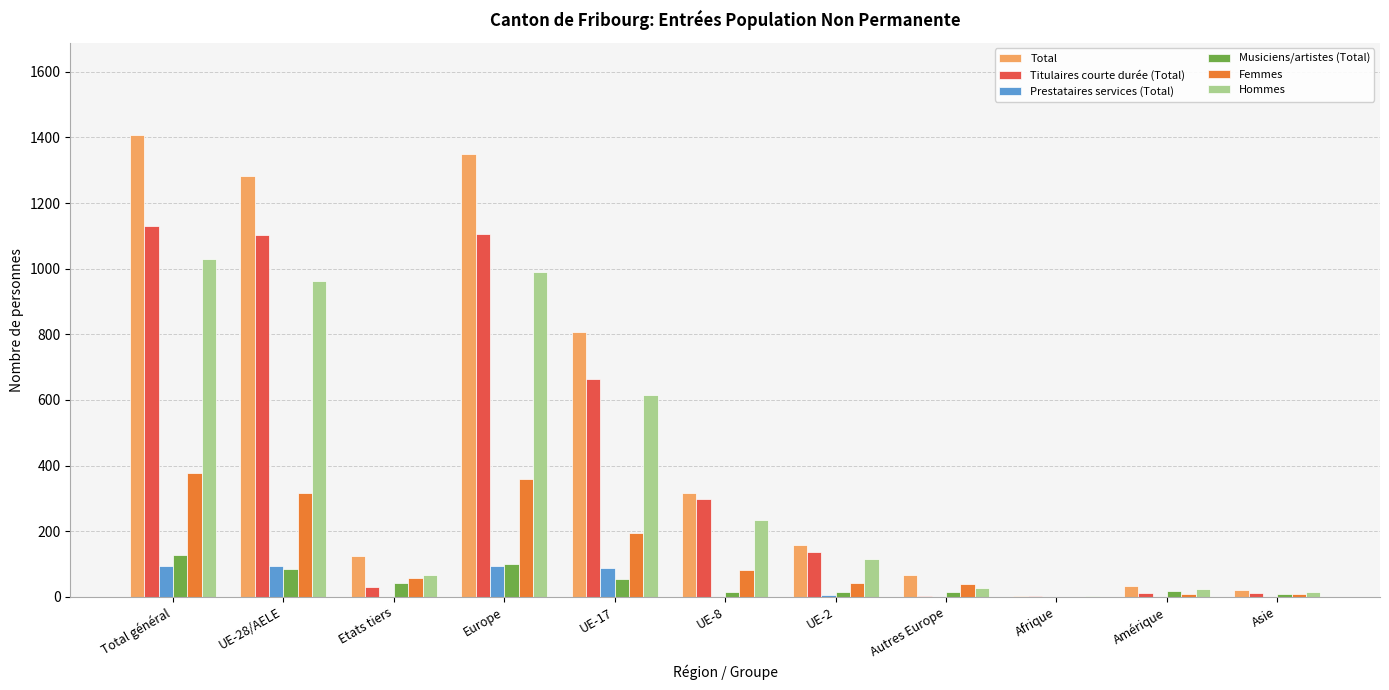

Is it true that Prestataires services (Total) equals 0 at Amérique?

True